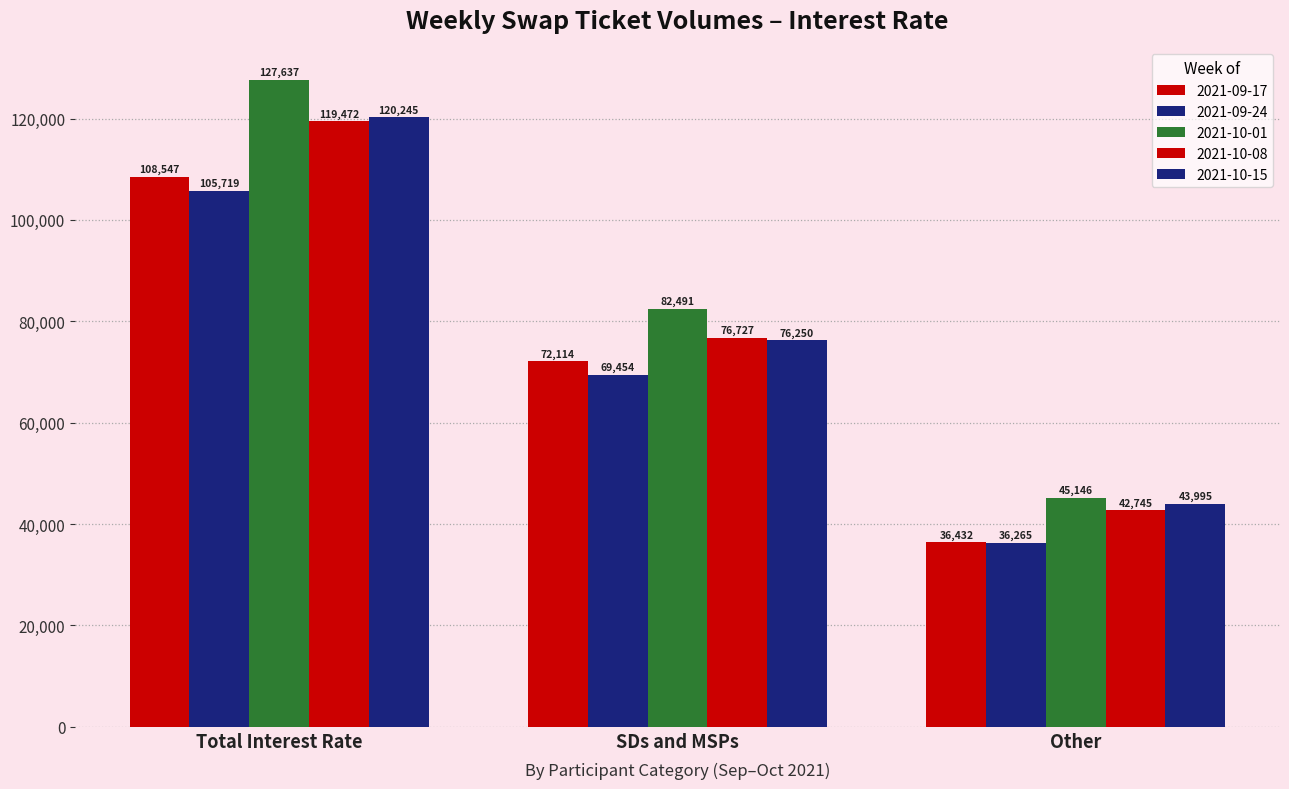

What is the total value across all series at Other?

204583